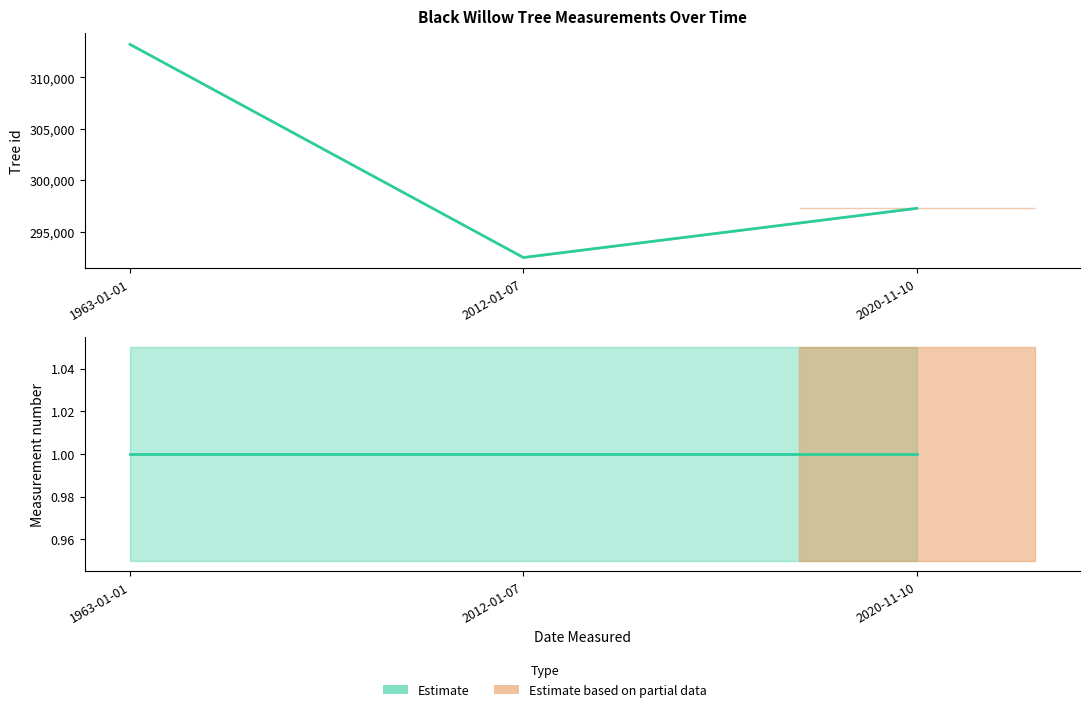

What value does the Measurement number series have at 2012-01-07?

1